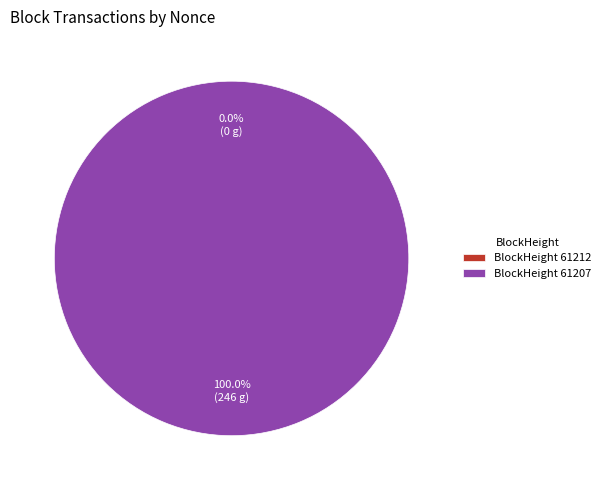

To the nearest percent, what is the difference between the 61207 and 61212 slice percentages?

100%